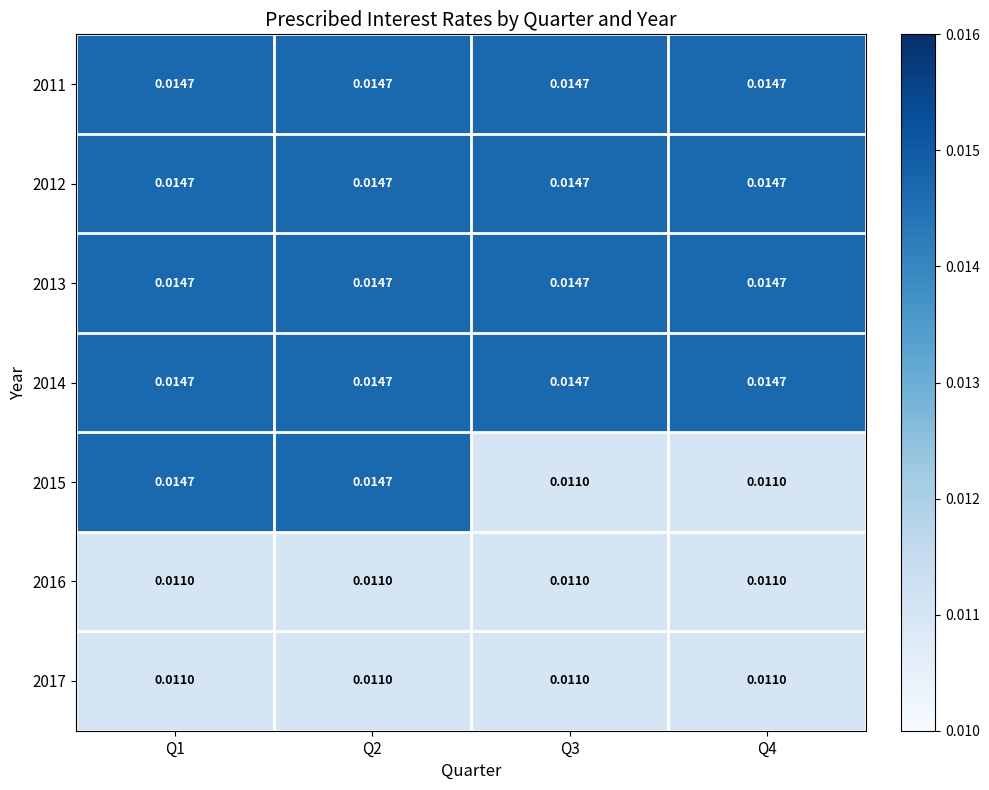

Is the value of 2015 at Q4 greater than the value of 2012 at Q1?

No